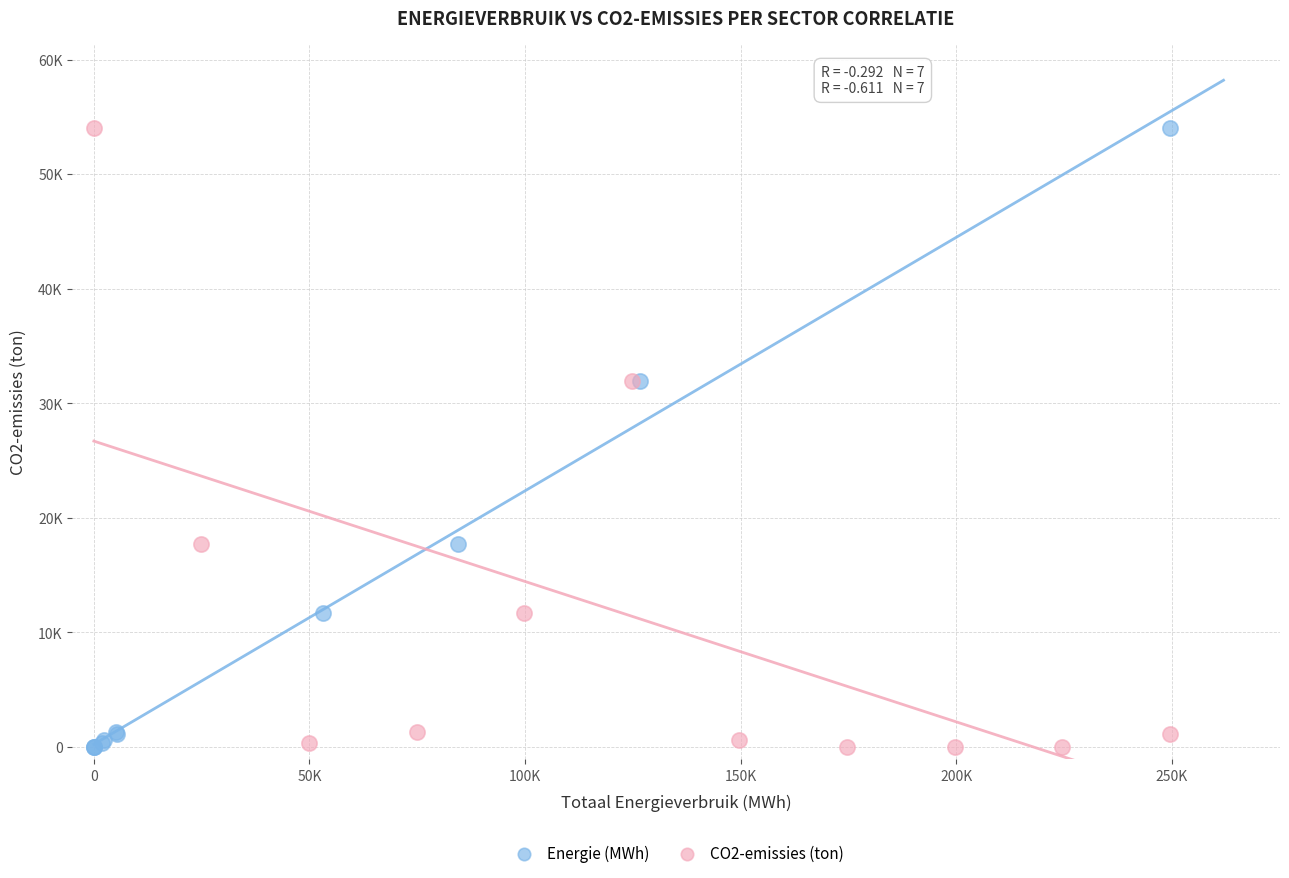

What are all the series names shown in the legend?

Energie (MWh), CO2-emissies (ton)